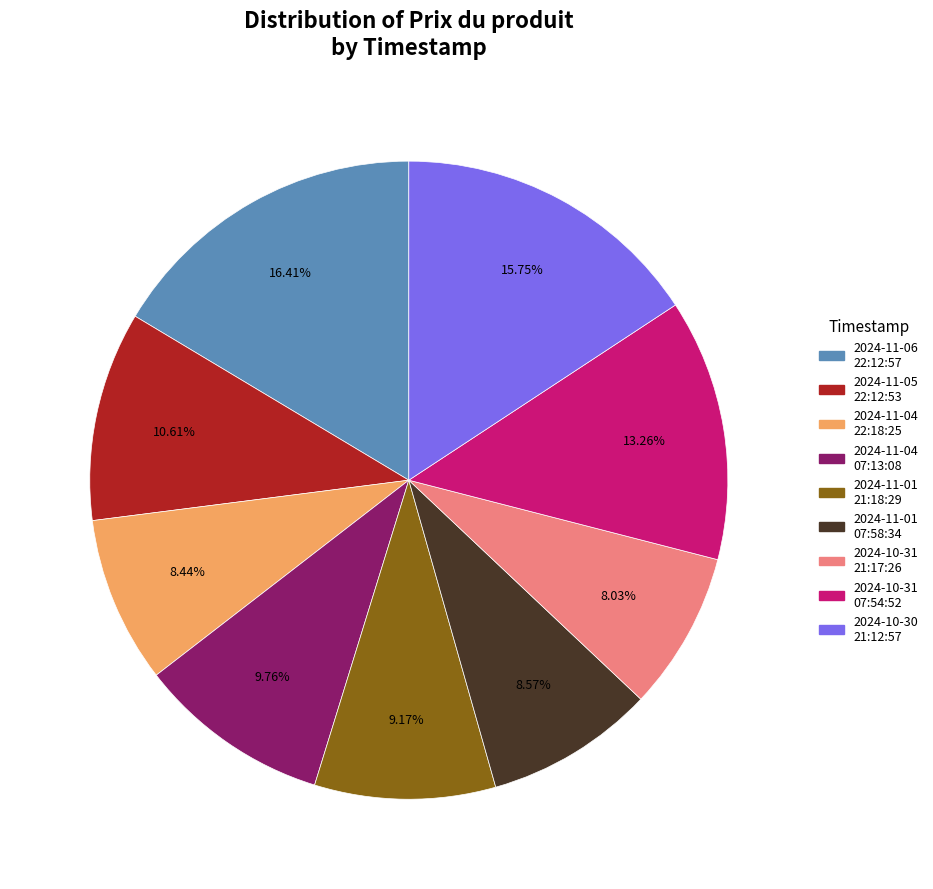

To the nearest percent, what is the combined percentage of 2024-10-30 21:12:57 and 2024-11-01 07:58:34?

24%